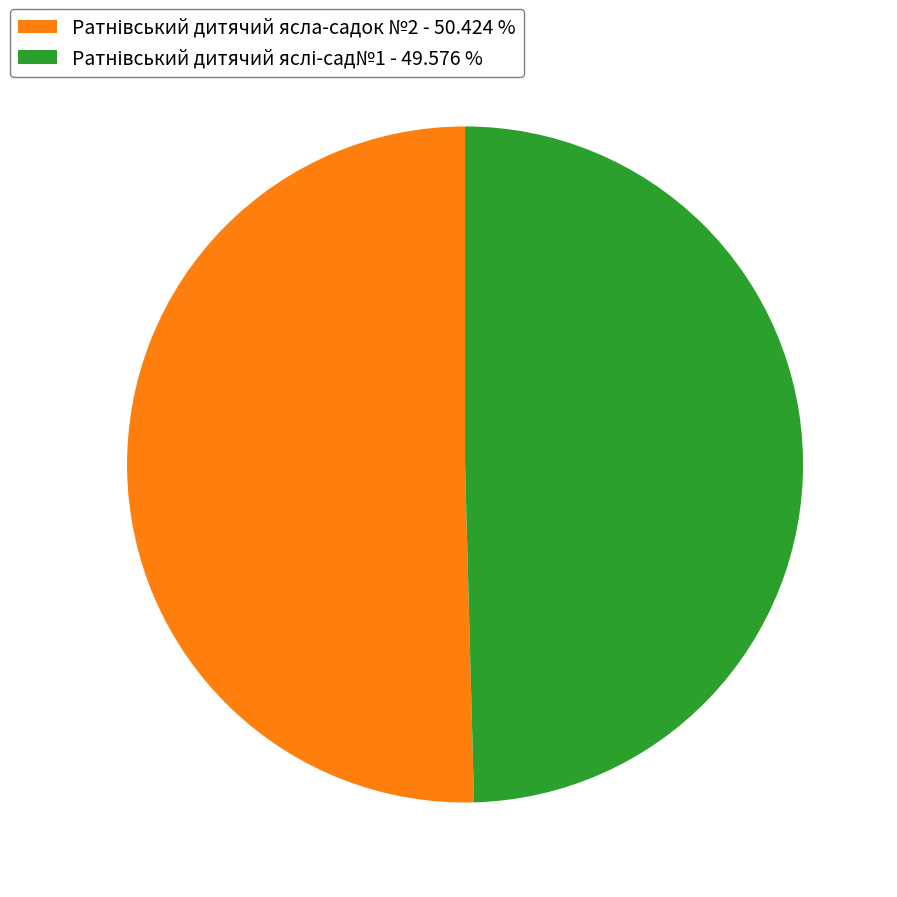

Does any single category account for the majority?

Yes